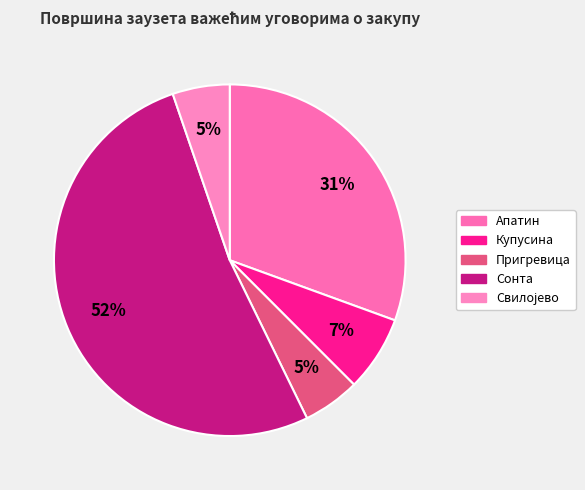

Which slice is the smallest?

Пригревица